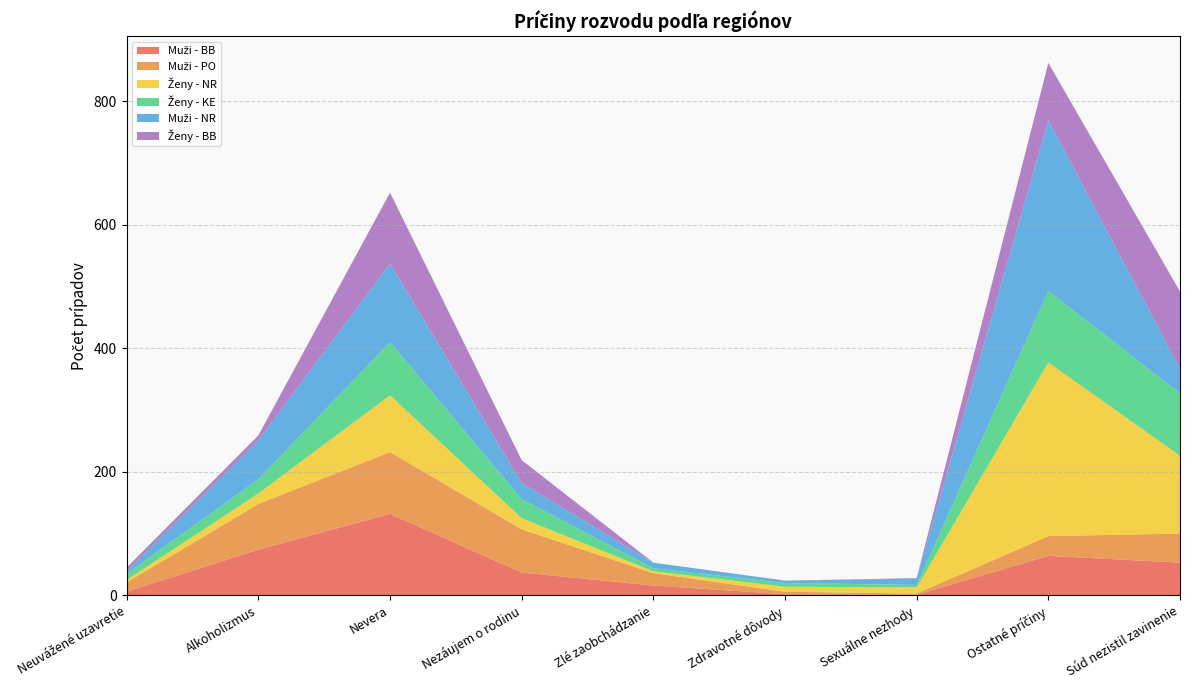

Reading left to right, what are all the values shown in this chart?

Muži - BB: Neuvážené uzavretie=6	Alkoholizmus=74	Nevera=132	Nezáujem o rodinu=37	Zlé zaobchádzanie=16	Zdravotné dôvody=2	Sexuálne nezhody=1	Ostatné príčiny=64	Súd nezistil zavinenie=53
Muži - PO: Neuvážené uzavretie=15	Alkoholizmus=74	Nevera=100	Nezáujem o rodinu=70	Zlé zaobchádzanie=20	Zdravotné dôvody=4	Sexuálne nezhody=2	Ostatné príčiny=32	Súd nezistil zavinenie=47
Ženy - NR: Neuvážené uzavretie=4	Alkoholizmus=17	Nevera=92	Nezáujem o rodinu=18	Zlé zaobchádzanie=3	Zdravotné dôvody=8	Sexuálne nezhody=10	Ostatné príčiny=281	Súd nezistil zavinenie=126
Ženy - KE: Neuvážené uzavretie=10	Alkoholizmus=23	Nevera=86	Nezáujem o rodinu=31	Zlé zaobchádzanie=5	Zdravotné dôvody=6	Sexuálne nezhody=4	Ostatné príčiny=116	Súd nezistil zavinenie=101
Muži - NR: Neuvážené uzavretie=4	Alkoholizmus=63	Nevera=127	Nezáujem o rodinu=26	Zlé zaobchádzanie=9	Zdravotné dôvody=4	Sexuálne nezhody=10	Ostatné príčiny=276	Súd nezistil zavinenie=40
Ženy - BB: Neuvážené uzavretie=6	Alkoholizmus=8	Nevera=115	Nezáujem o rodinu=37	Zlé zaobchádzanie=0	Zdravotné dôvody=0	Sexuálne nezhody=1	Ostatné príčiny=93	Súd nezistil zavinenie=125